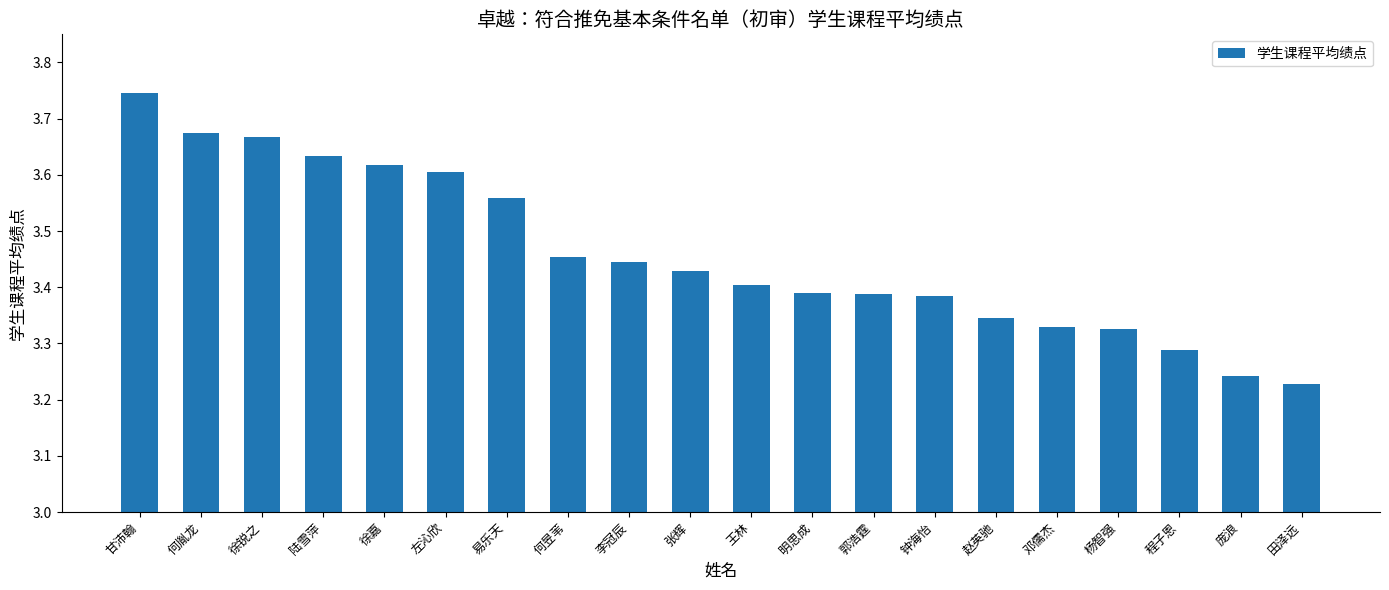

True or false: the data shows 0.9 at 易乐天.

False